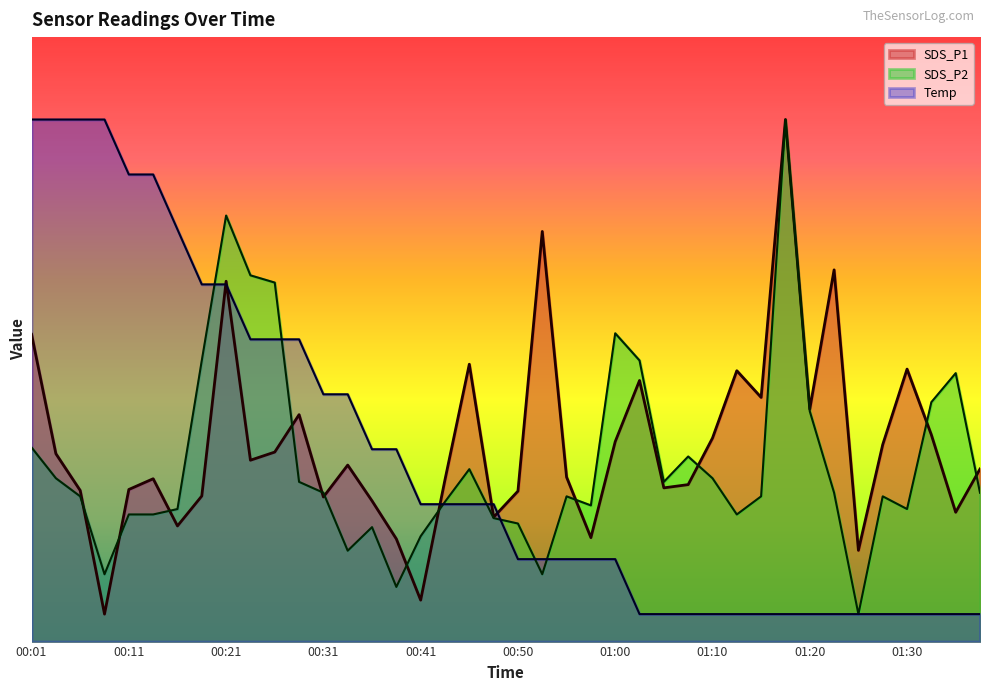

Which category has the highest value across all series?

01:17